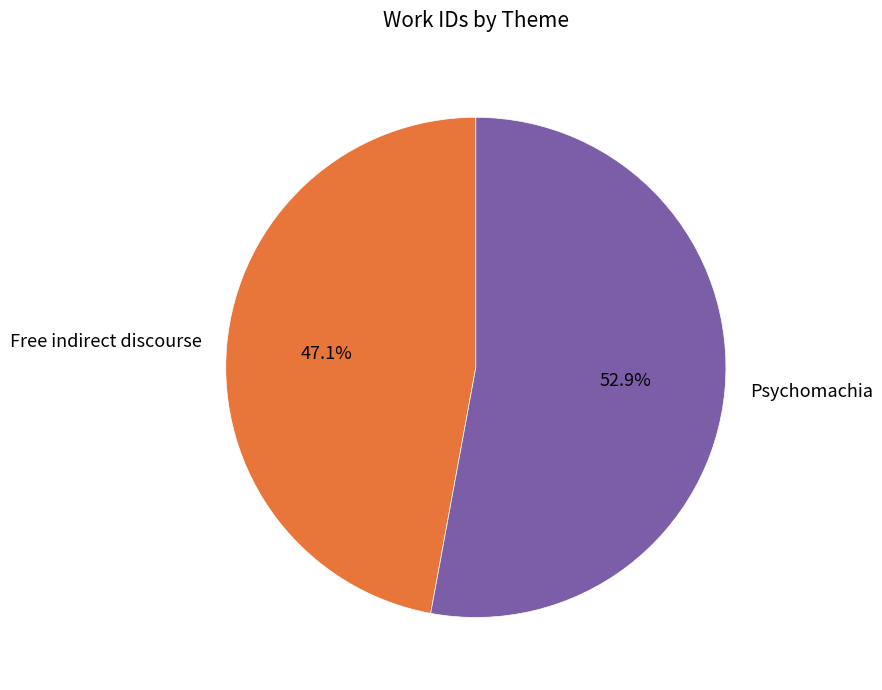

Is Free indirect discourse the majority of the pie?

No